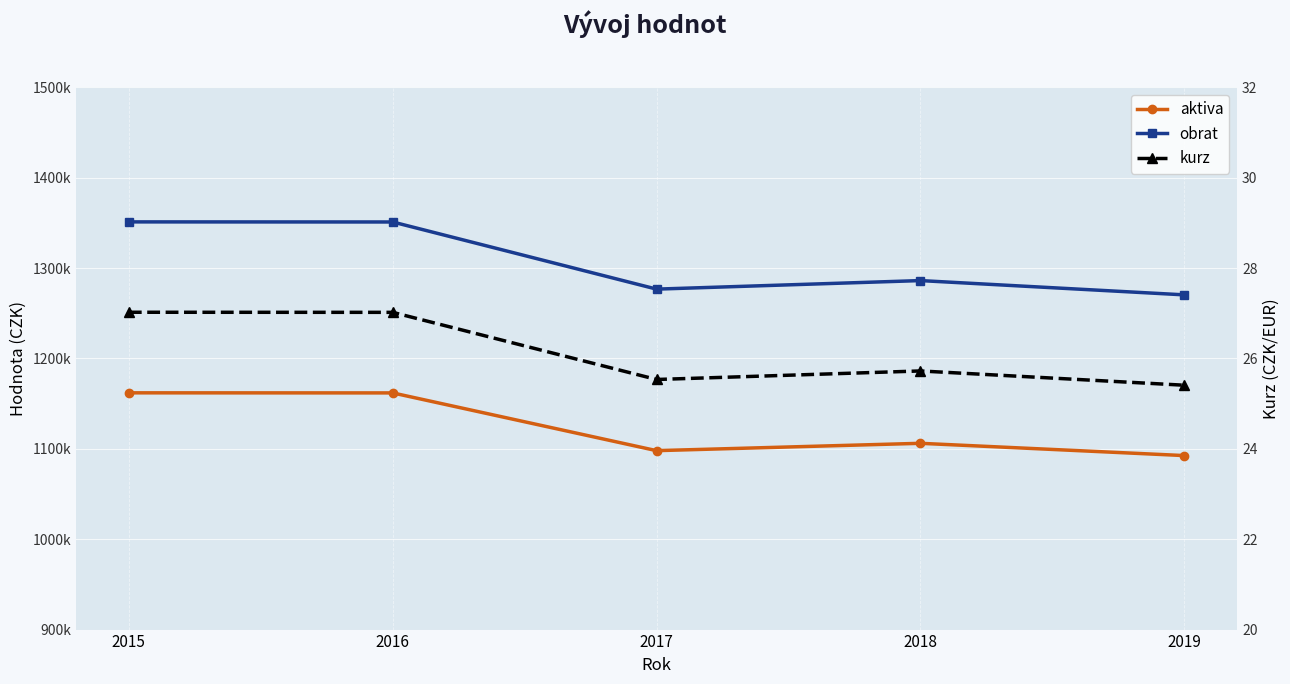

What is the greatest value displayed?

1351150.0